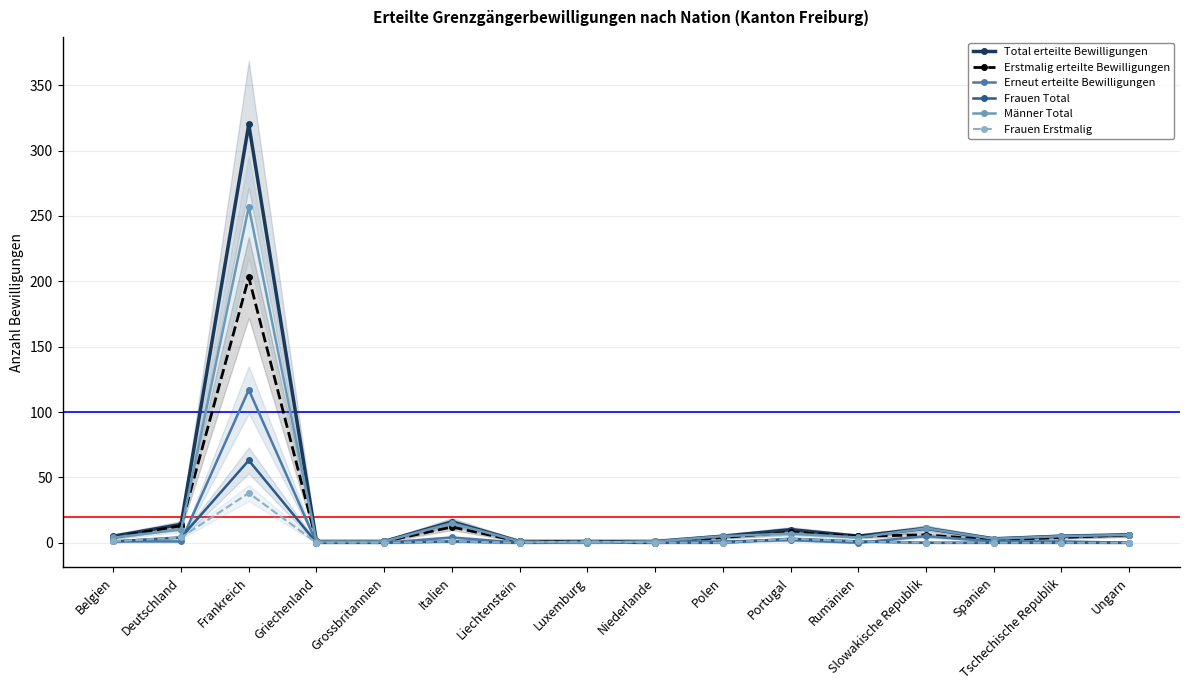

Is this an area chart (filled region under the line)?

No